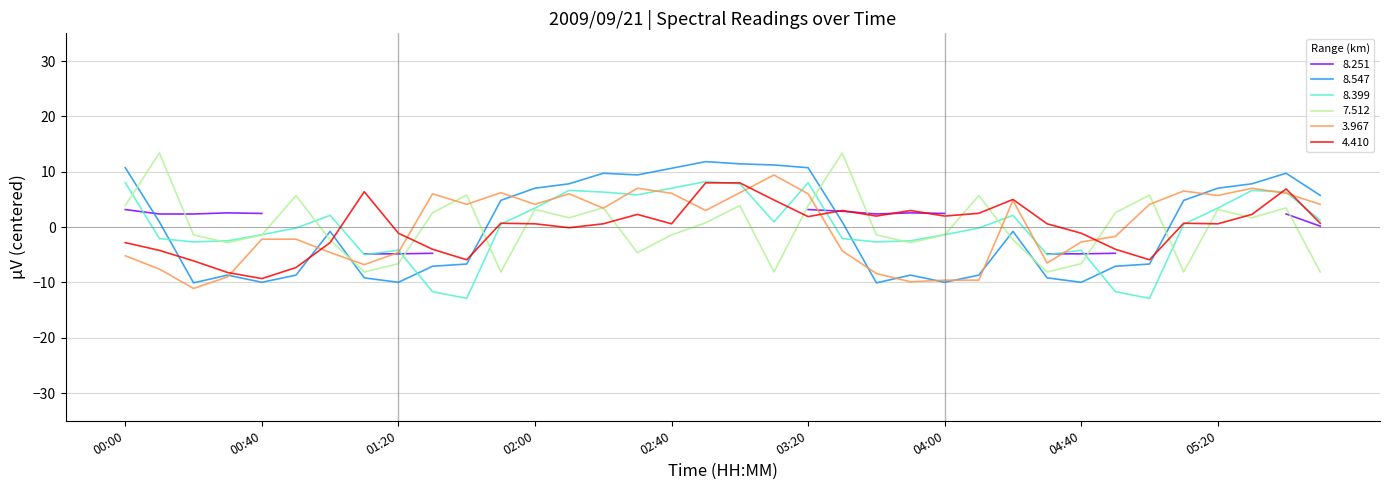

Which series has the largest range (max minus min)?

8.547